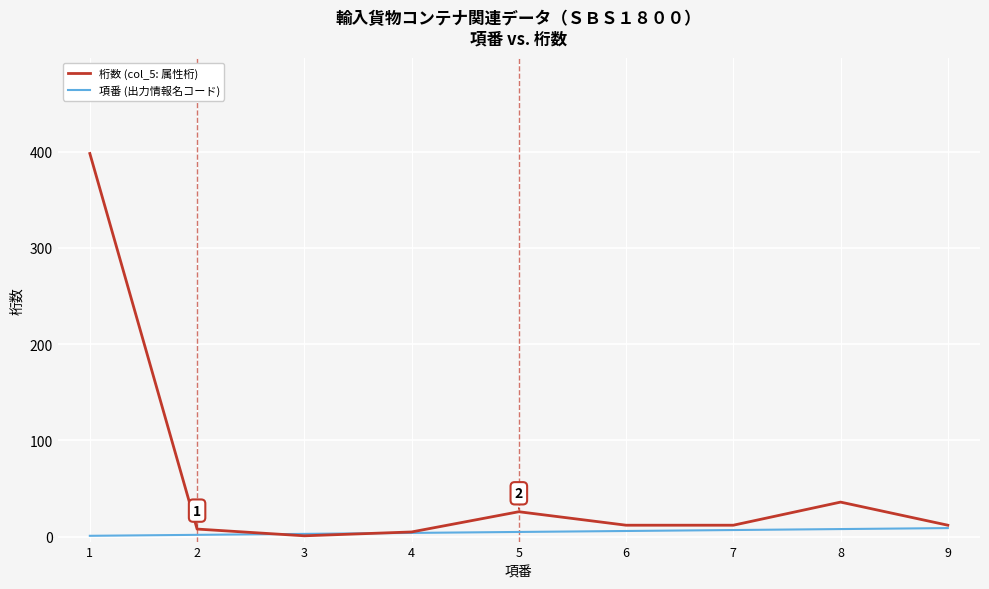

Which series has the largest total across all categories?

桁数 (col_5: 属性桁)